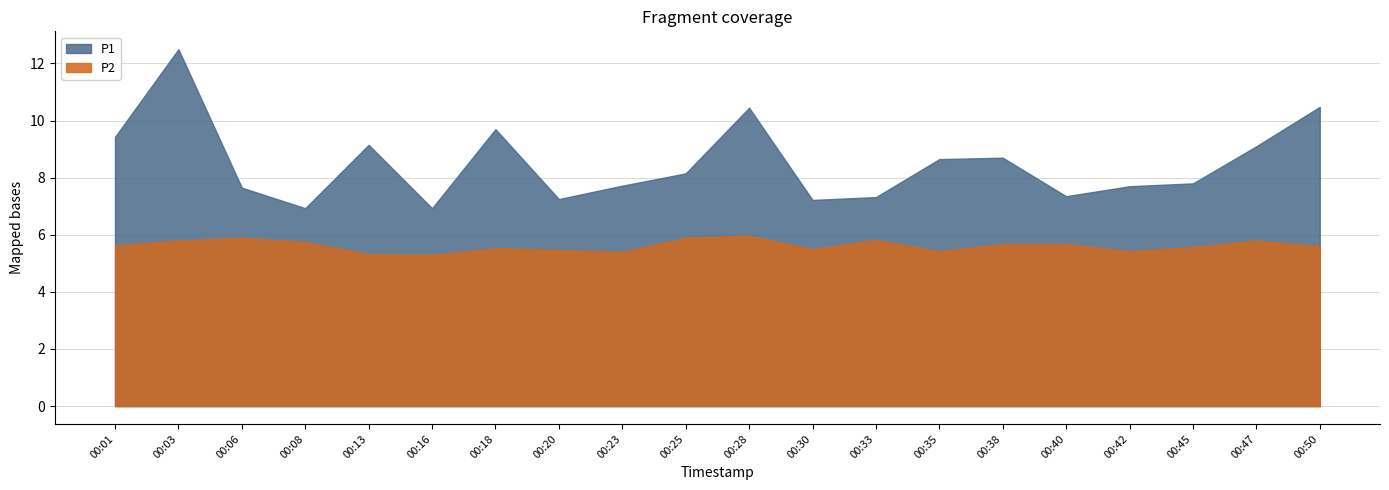

Does the chart have visible grid lines?

Yes